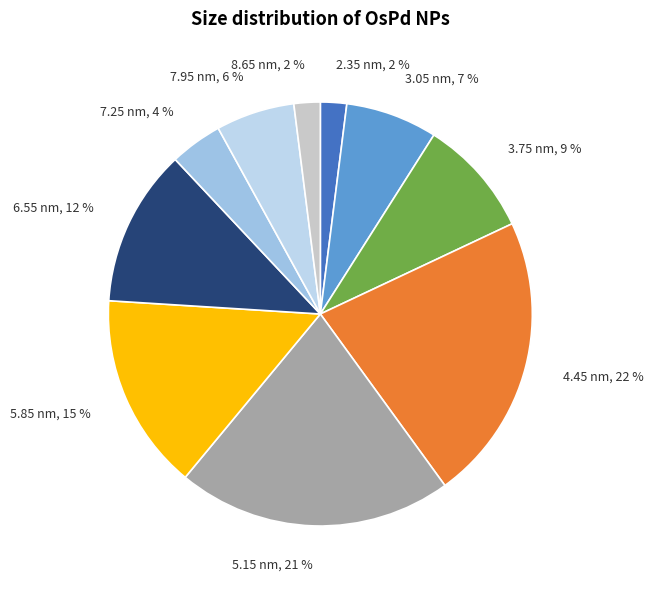

To the nearest percent, what portion does 3.05 nm represent?

7%